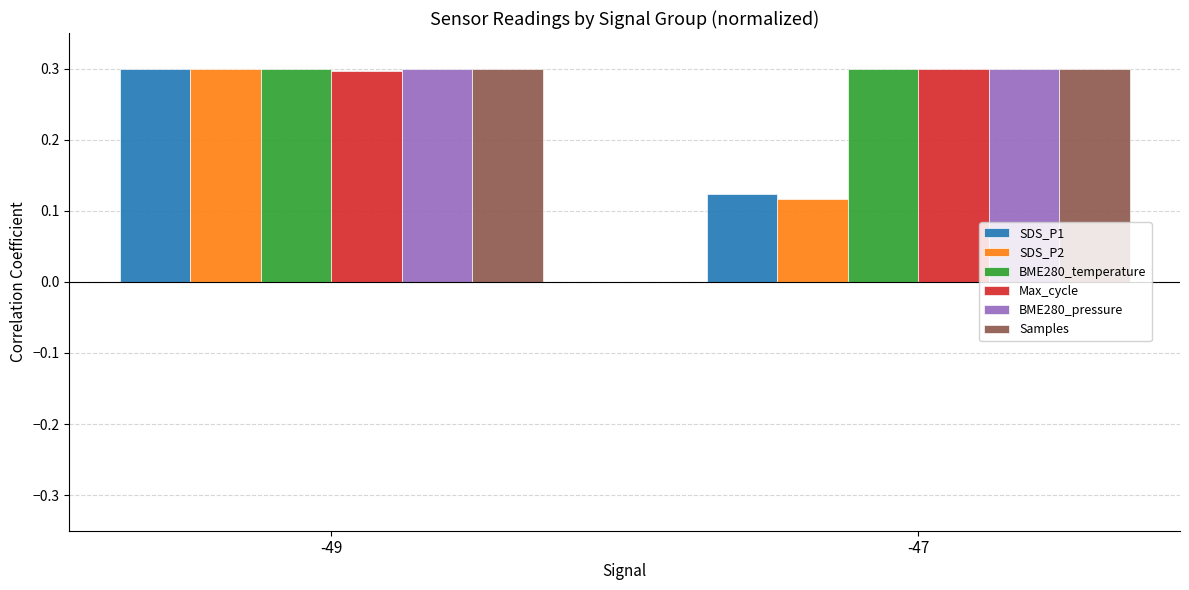

What is the sum of all SDS_P1 values?

0.4